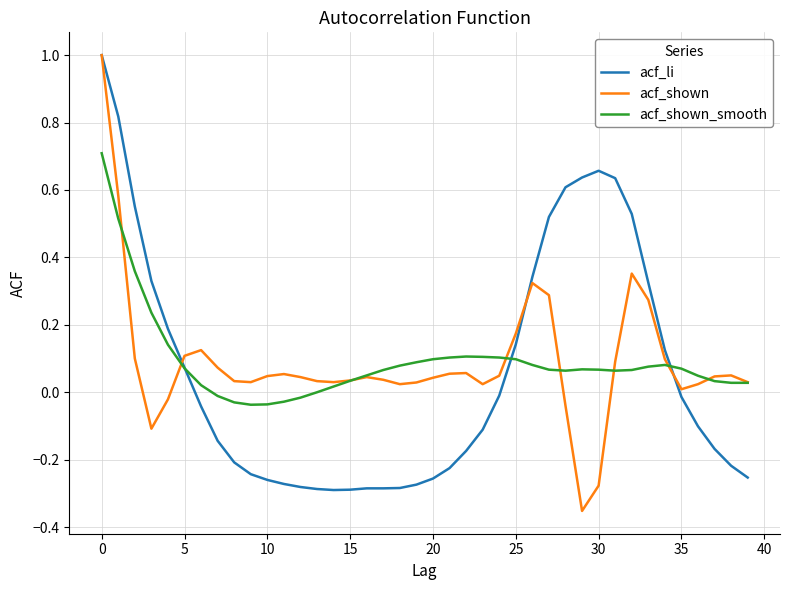

Does the chart display data point markers on the line(s)?

No